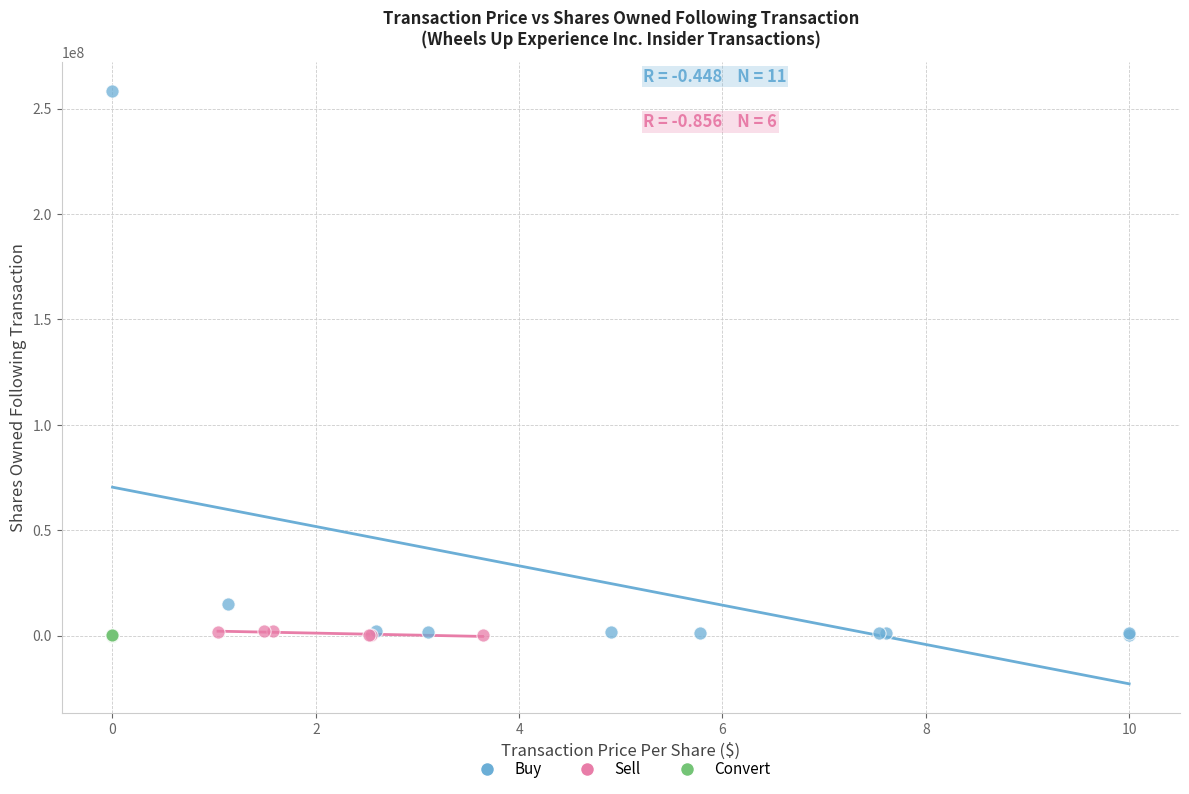

Which series has the widest spread of Y values?

Buy